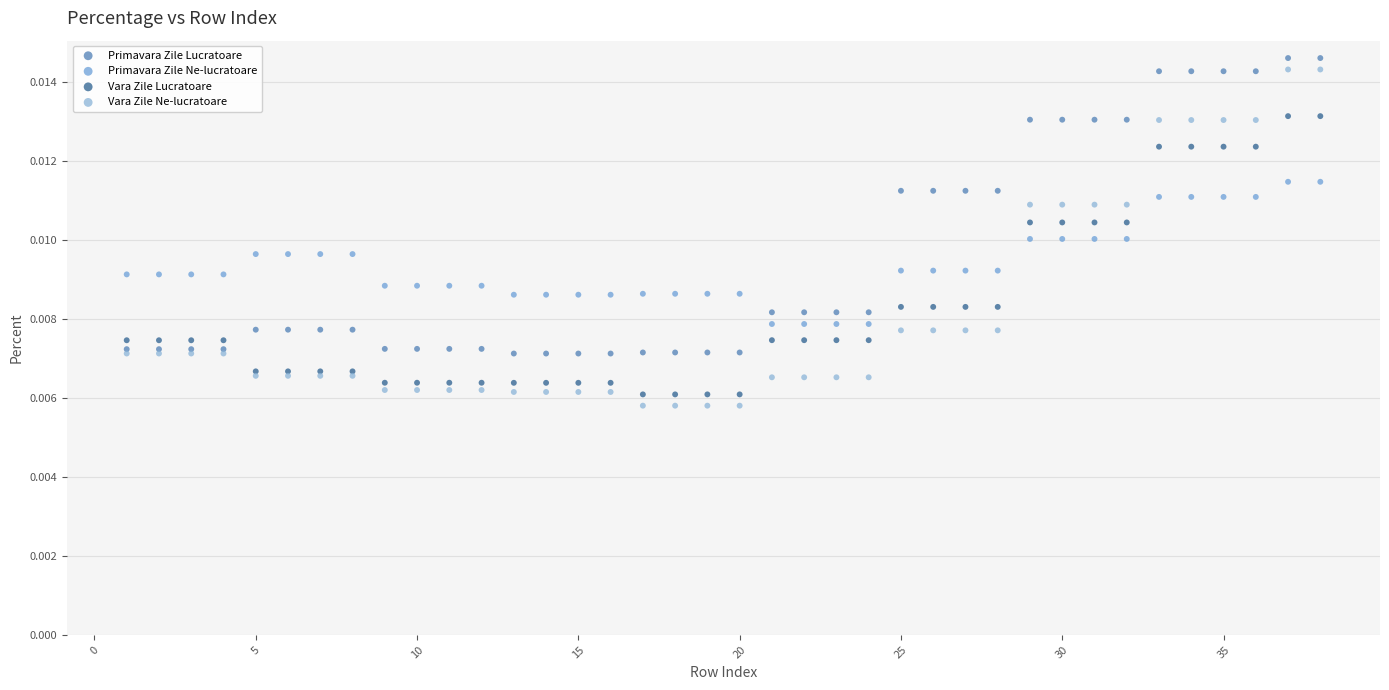

Which series has the largest Y range (max minus min)?

Vara Zile Ne-lucratoare